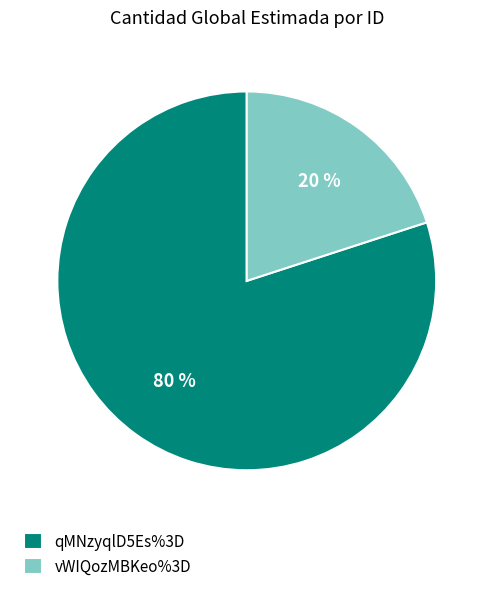

Is the sum of vWIQozMBKeo%3D and qMNzyqlD5Es%3D greater than half?

Yes